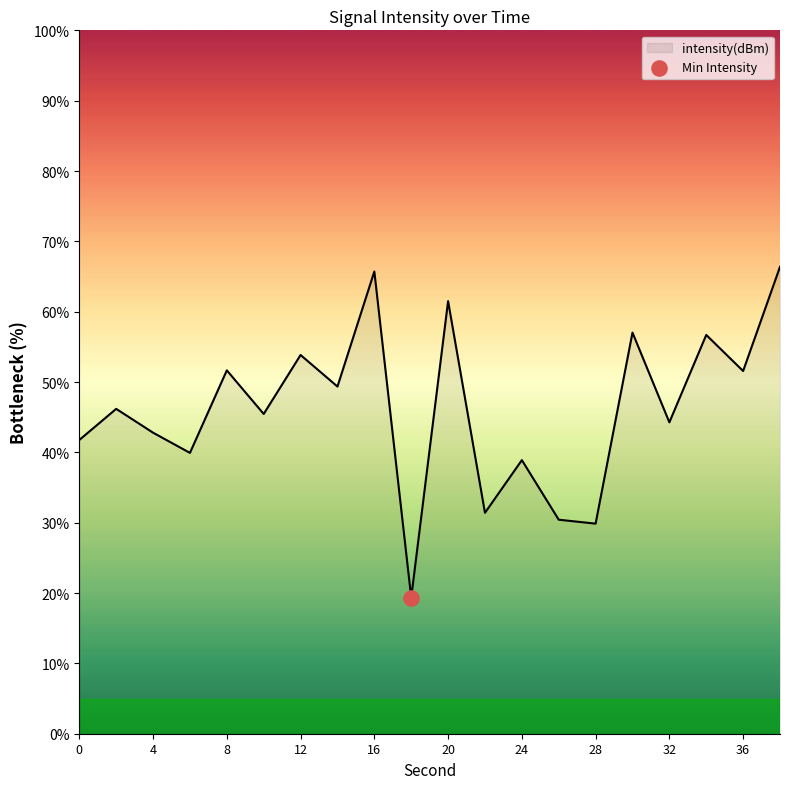

What is the difference between the maximum and minimum values?

47.0